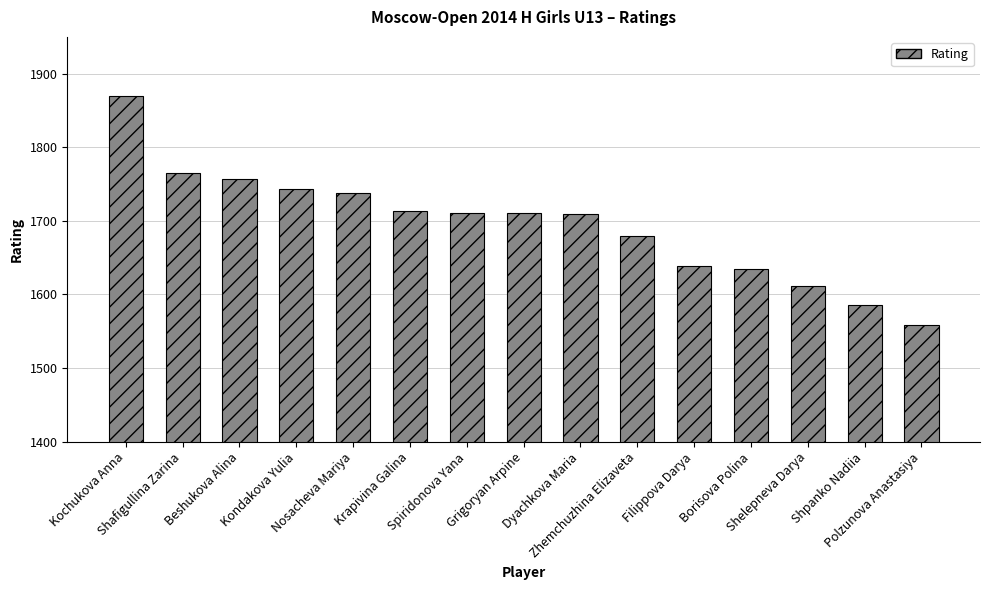

What is the difference between the second highest and minimum values?

207